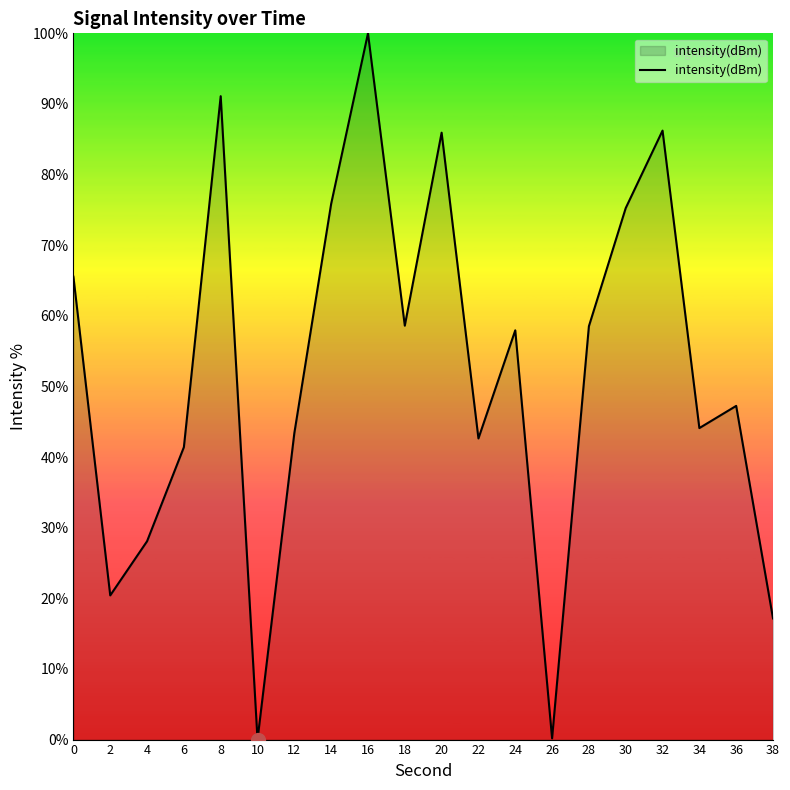

What is the average value?

52.0